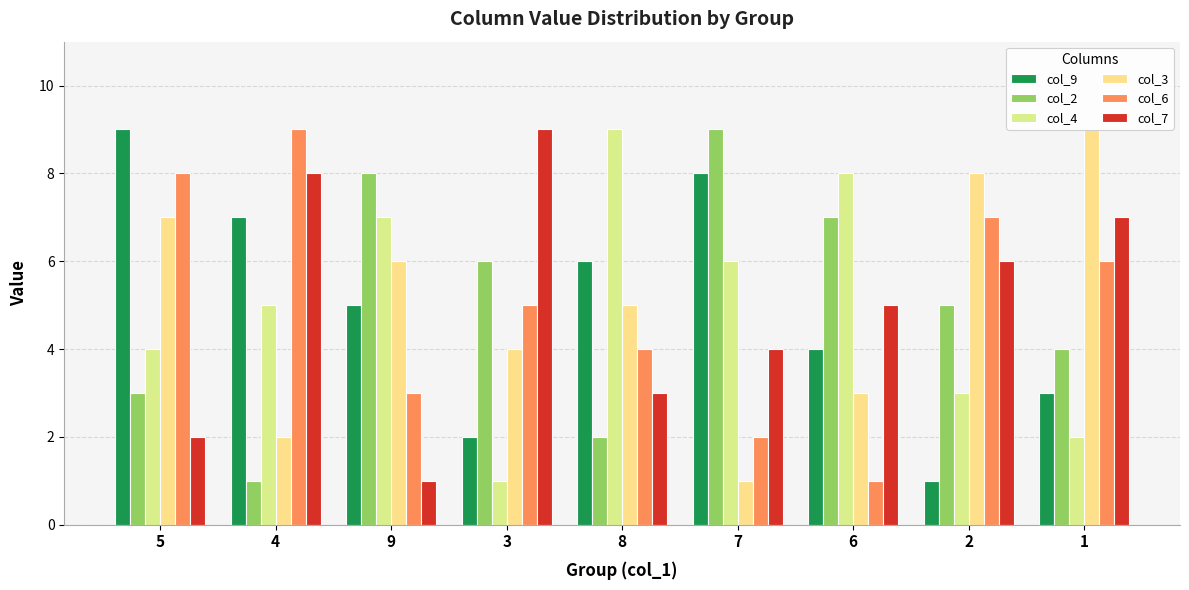

What is the difference between the highest and lowest values at 5?

7